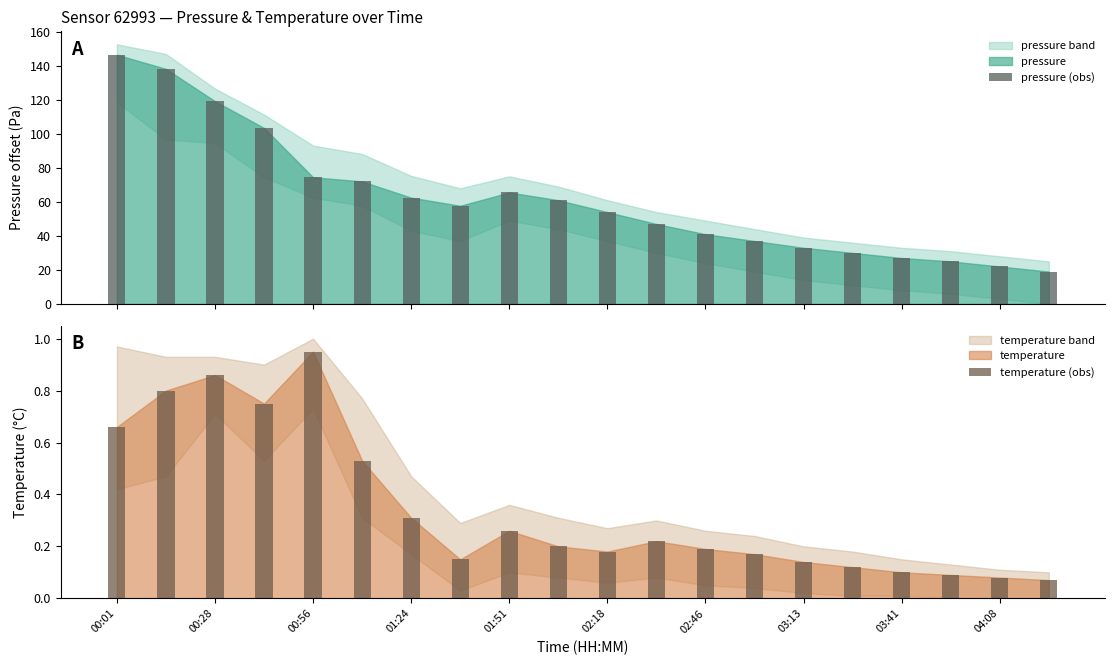

What position from the left is 17?

18